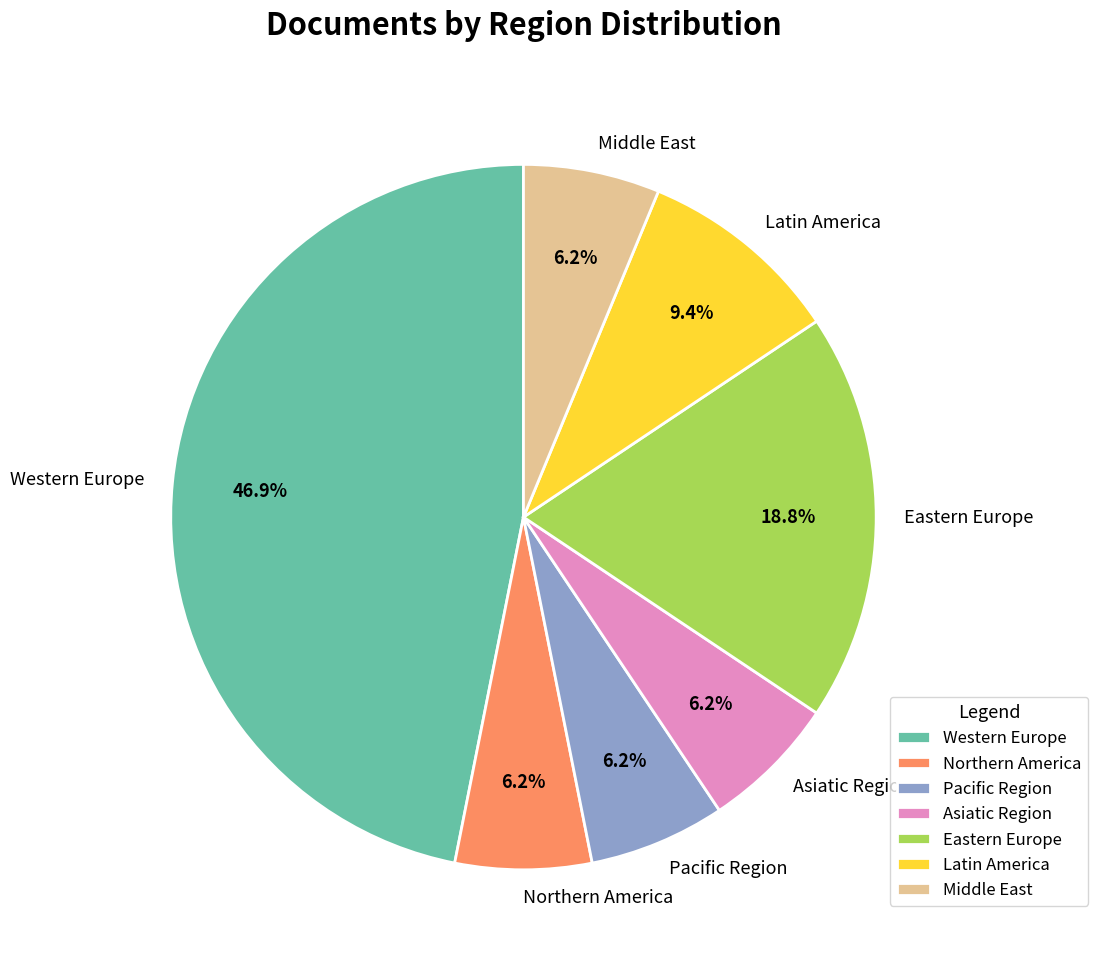

Approximately how many times larger is the value at Asiatic Region compared to Middle East?

1.0